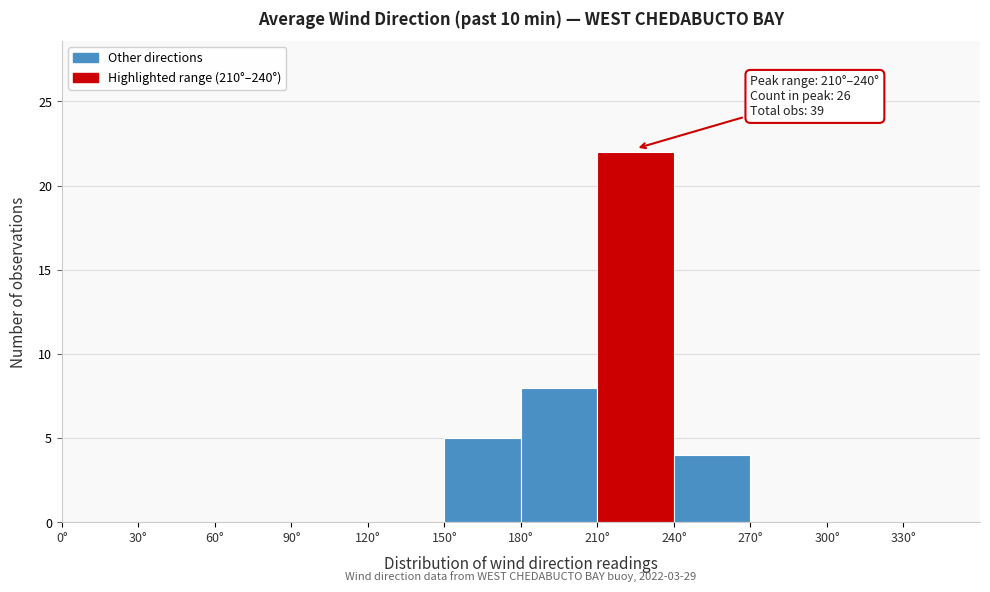

Which range on the x-axis has the tallest bar?

210 to 240